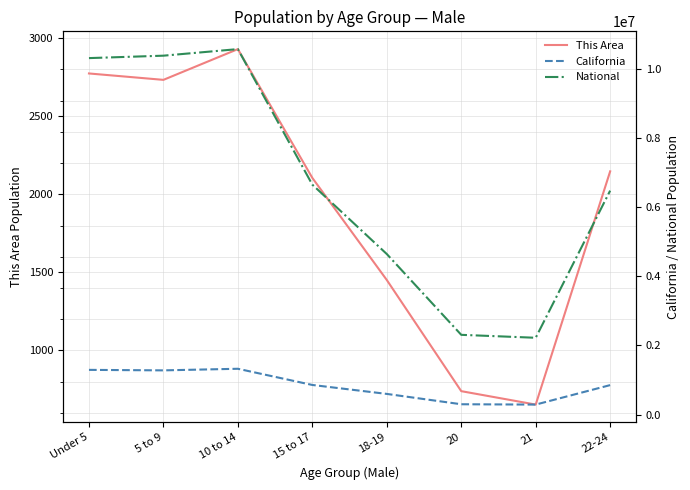

Reading left to right, transcribe all the data shown in this chart.

This Area: 2774	2733	2930	2105	1451	739	653	2147
California: 1294056	1279563	1325915	857058	598024	298655	289108	853022
National: 10319427	10389638	10579862	6656209	4647457	2308319	2223198	6482659